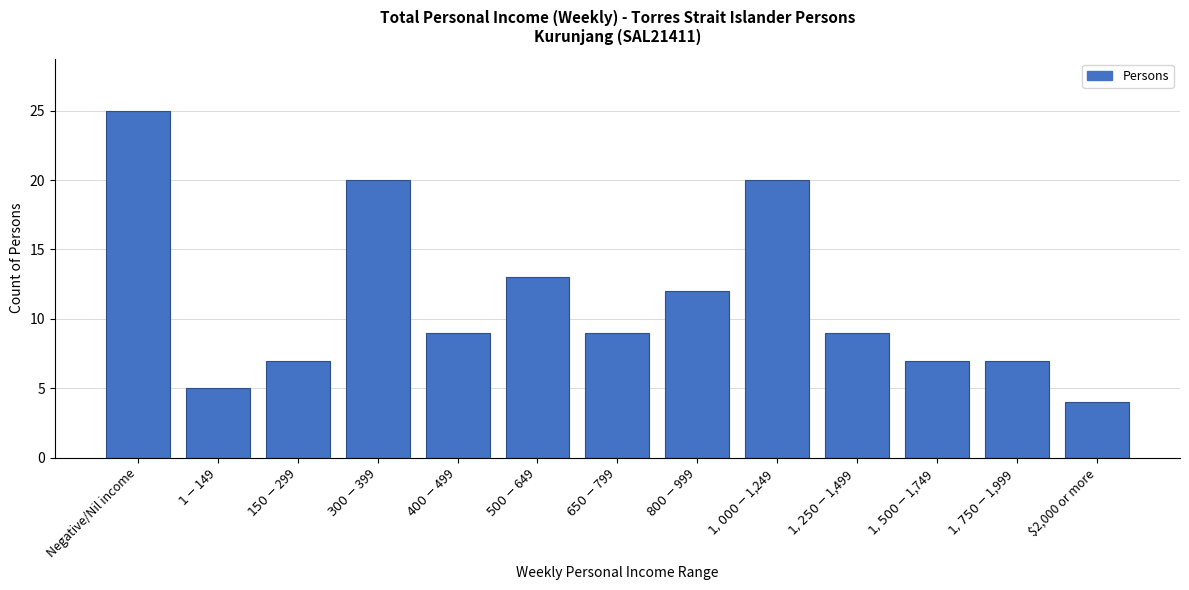

Reading right to left, transcribe all the data shown in this chart.

4	7	7	9	20	12	9	13	9	20	7	5	25